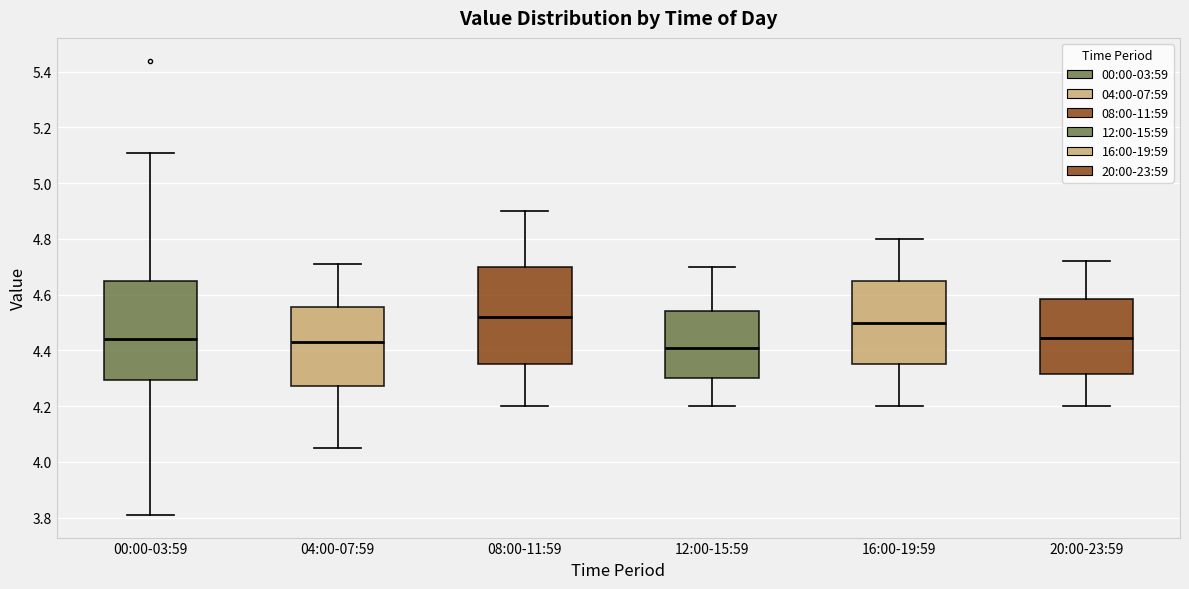

Where does the median line of the box for 20:00-23:59 sit on the y-axis? The values are not printed on the chart, so give them approximately, as read against the axis.

4.44